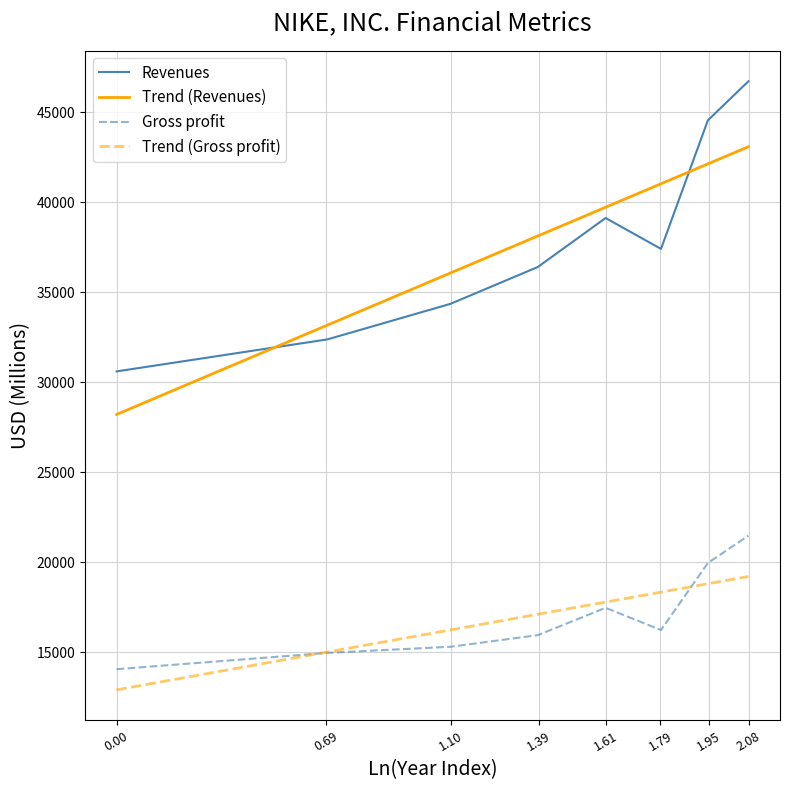

What is the maximum value for Trend (Revenues)?

43075.2